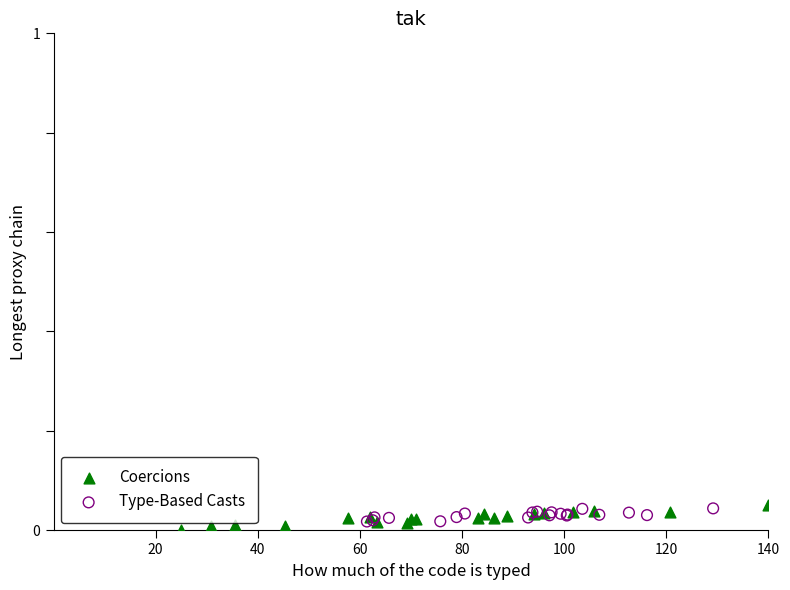

Which series has the widest spread of Y values?

Coercions